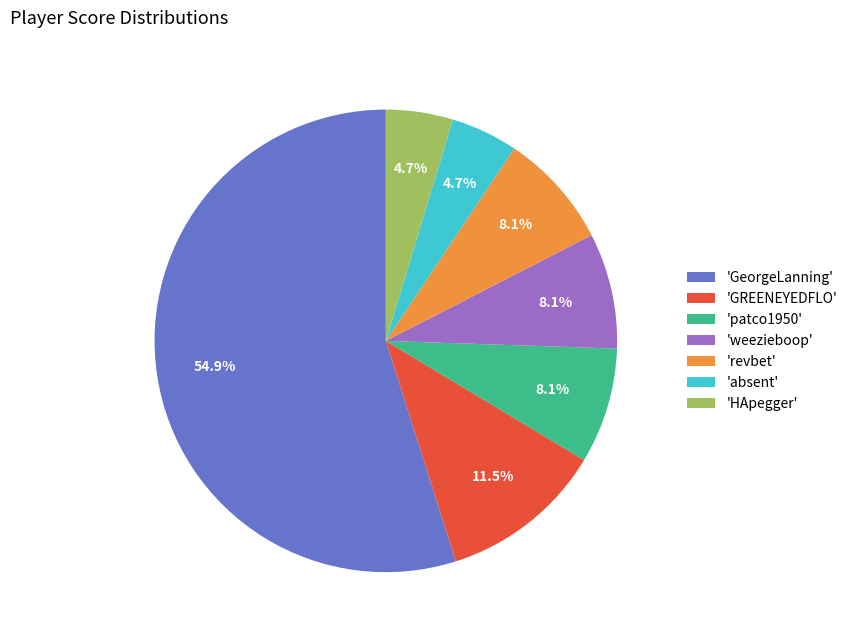

Which has a higher value, 'GREENEYEDFLO' or 'absent'?

'GREENEYEDFLO'